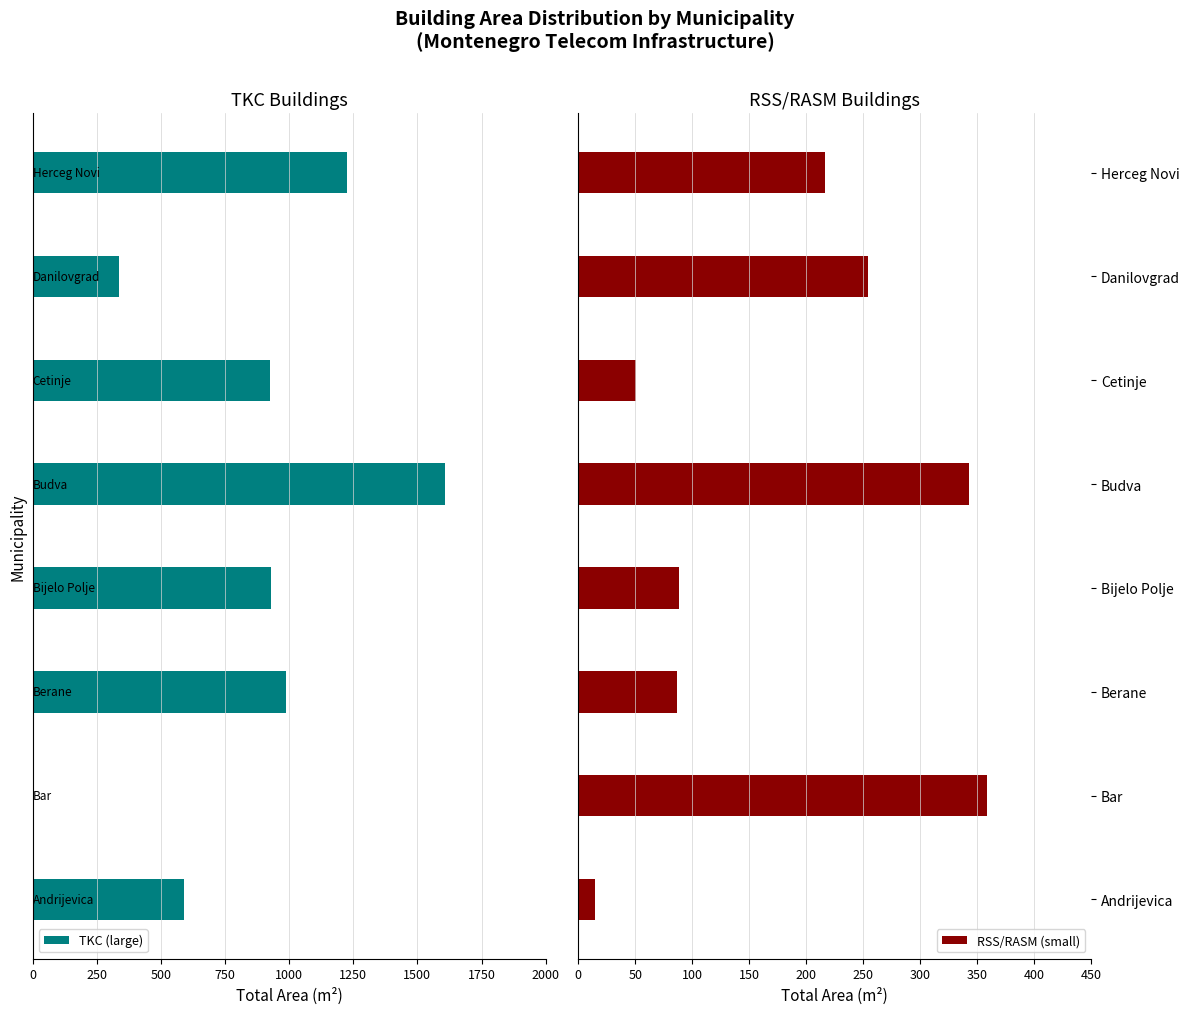

Rank the series by their maximum value, from lowest to highest.

TKC (large), RSS/RASM (small)